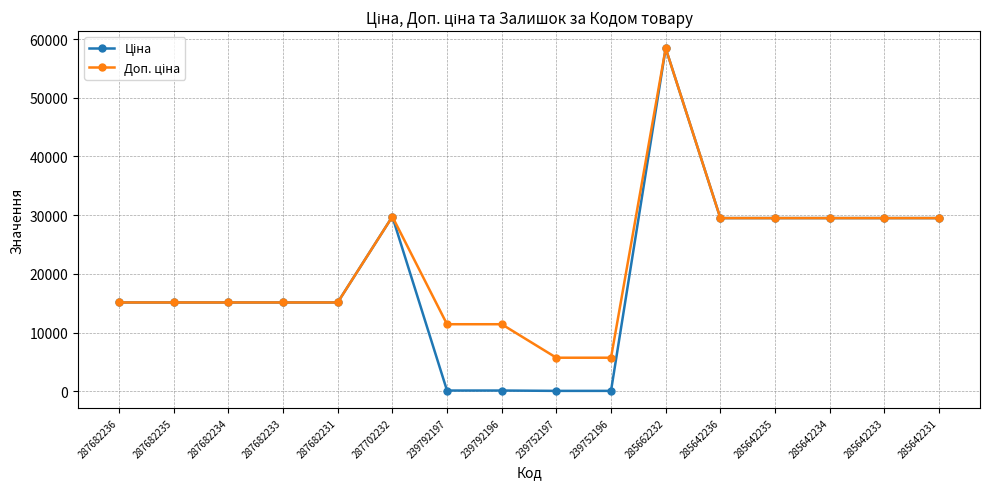

At how many categories does at least one series exceed 27426?

7